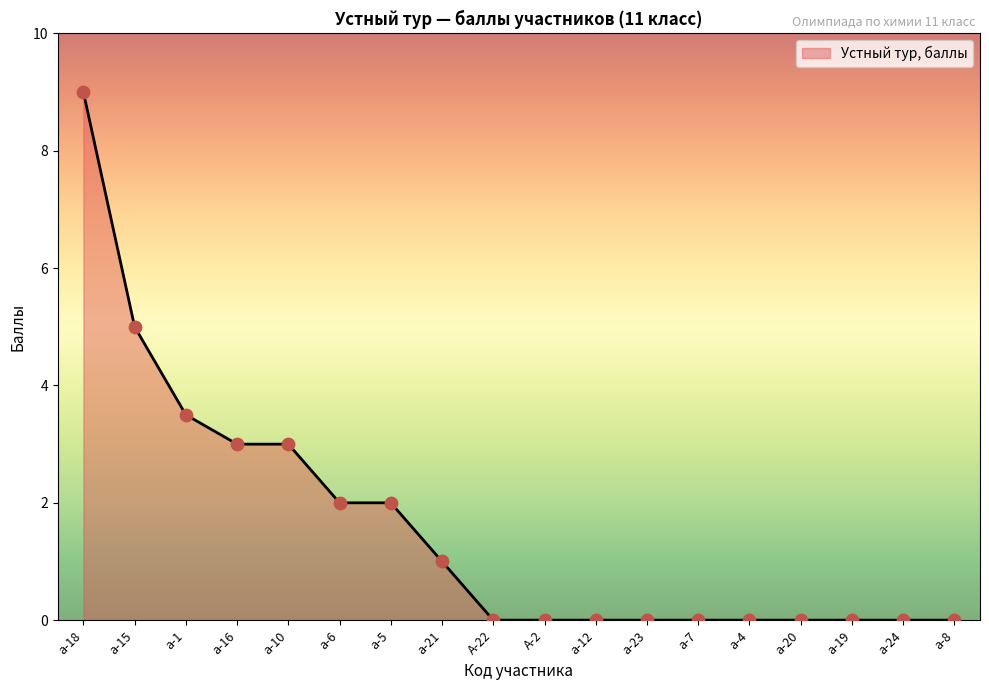

Between а-7 and а-6, which is larger?

а-6